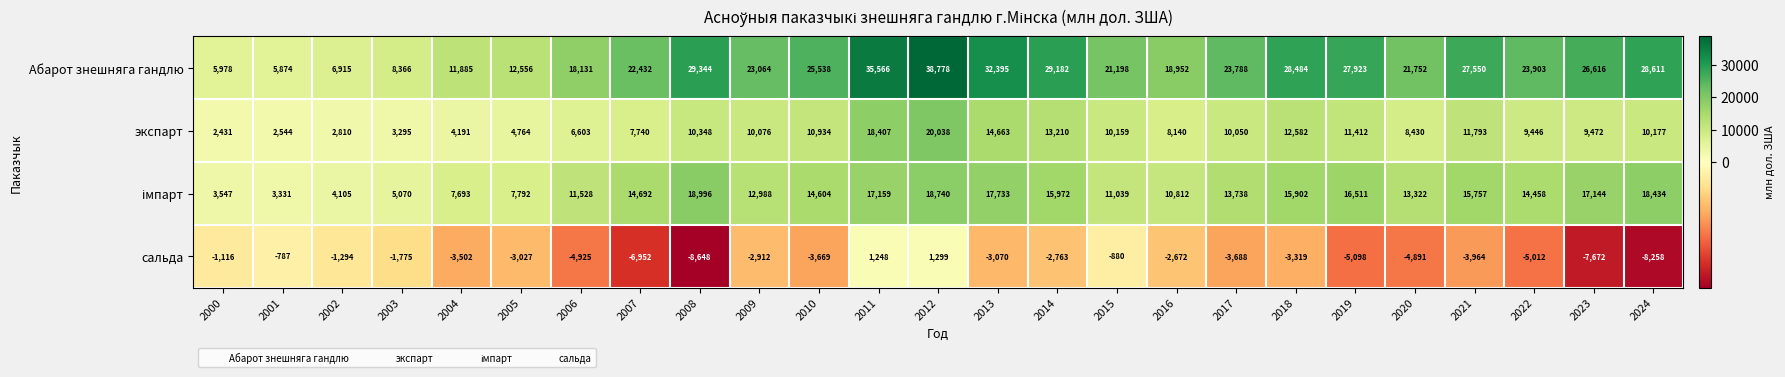

What is the total value across all series at 2019?

50748